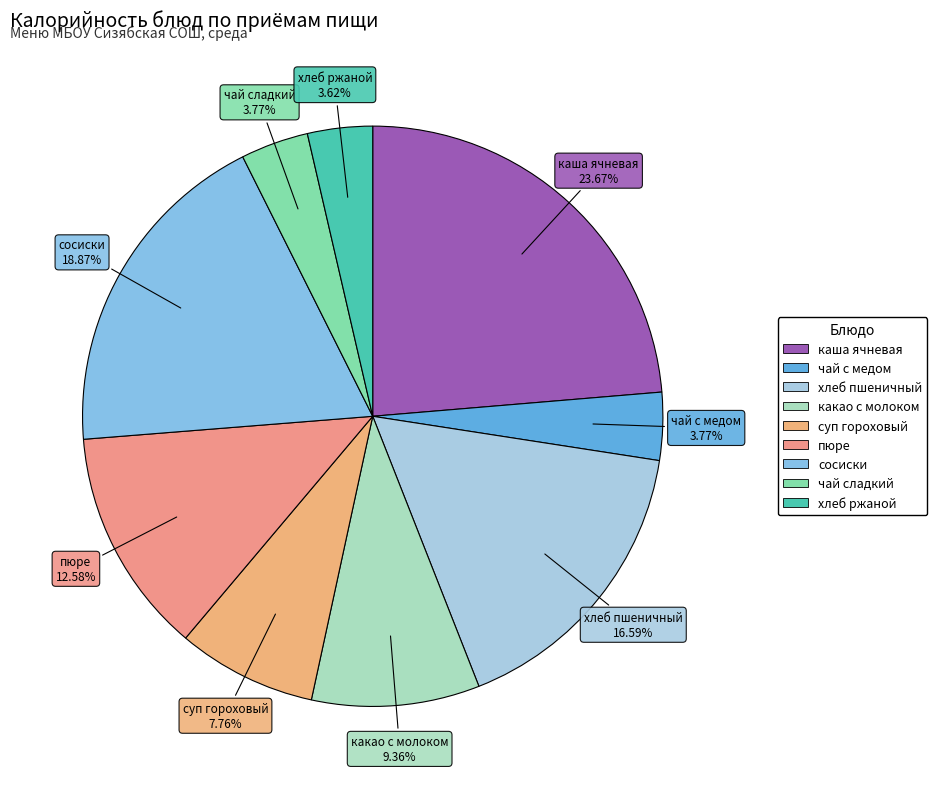

Does any single category account for the majority?

No